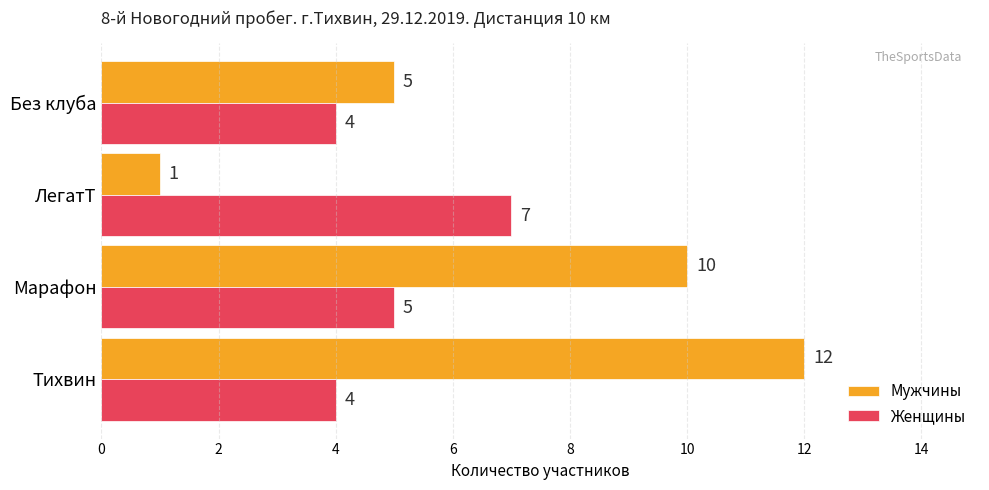

What is the sum of all Мужчины values?

28